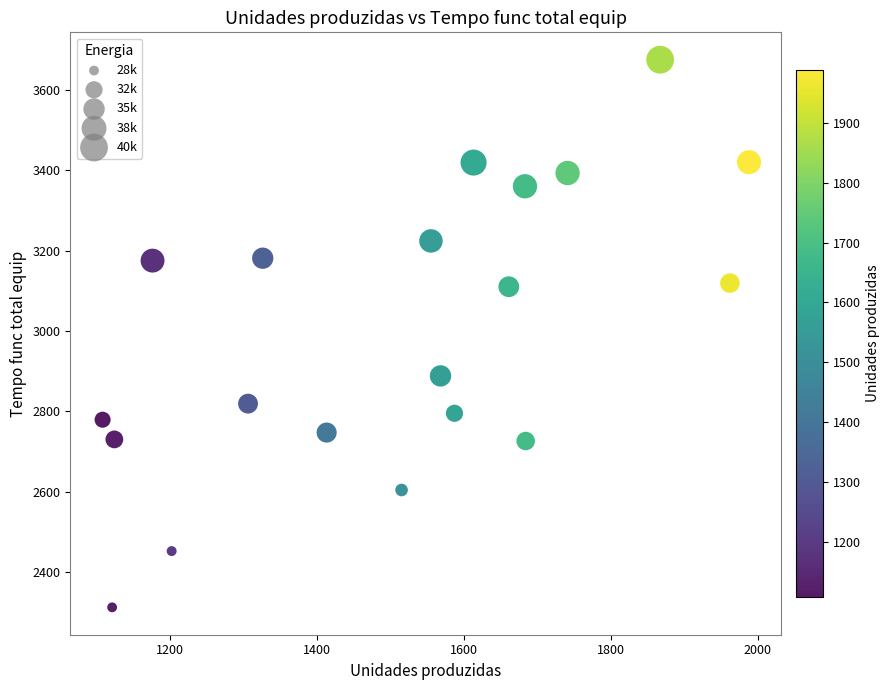

What is the range of X values (max minus min)?

880